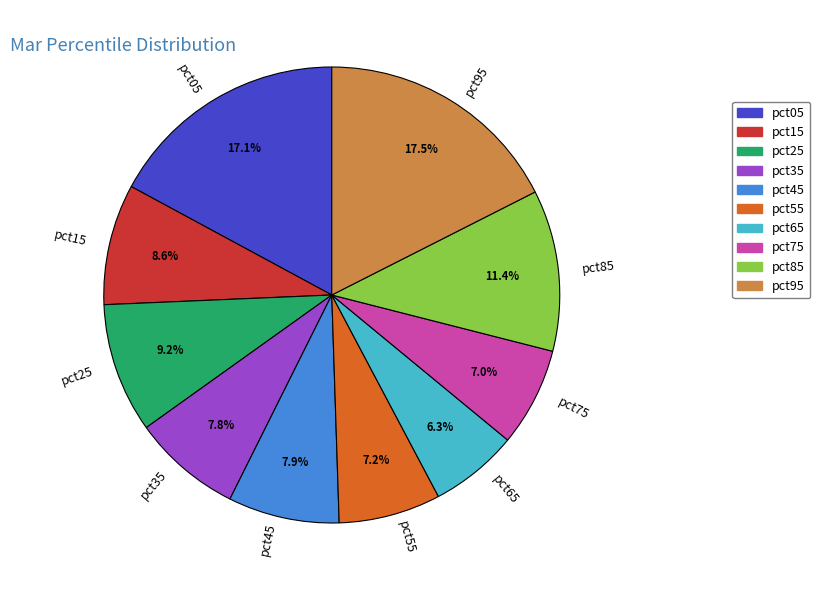

What percentage is the pct65 slice, to the nearest percent?

6%